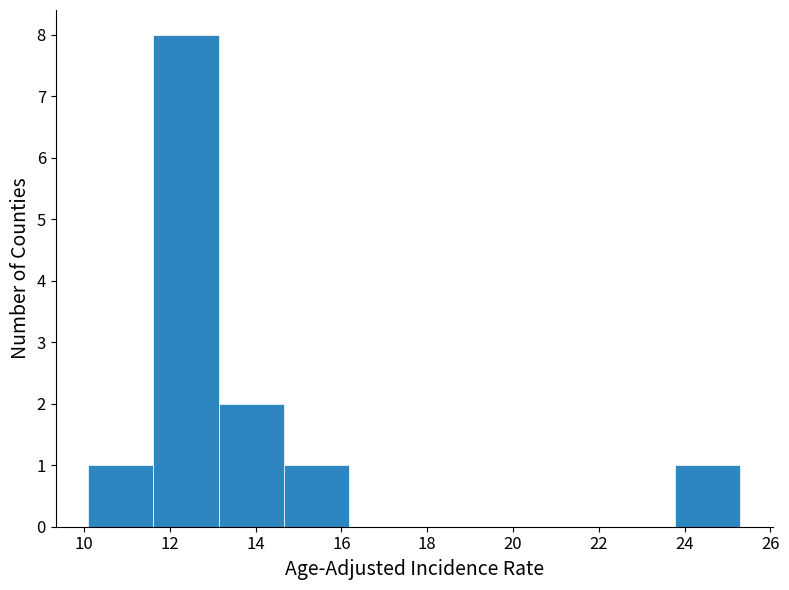

Over which range of the x-axis is the bar tallest?

11.62 to 13.14